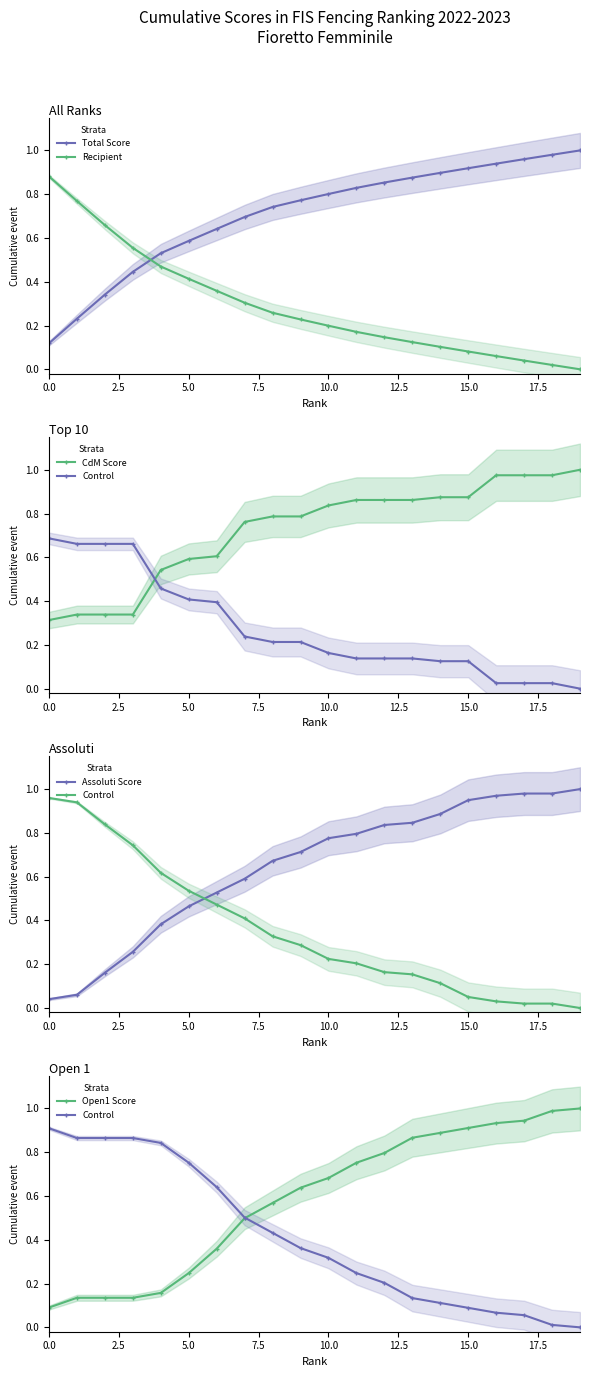

Is it true that Recipient equals 0.3 at 10.0?

False